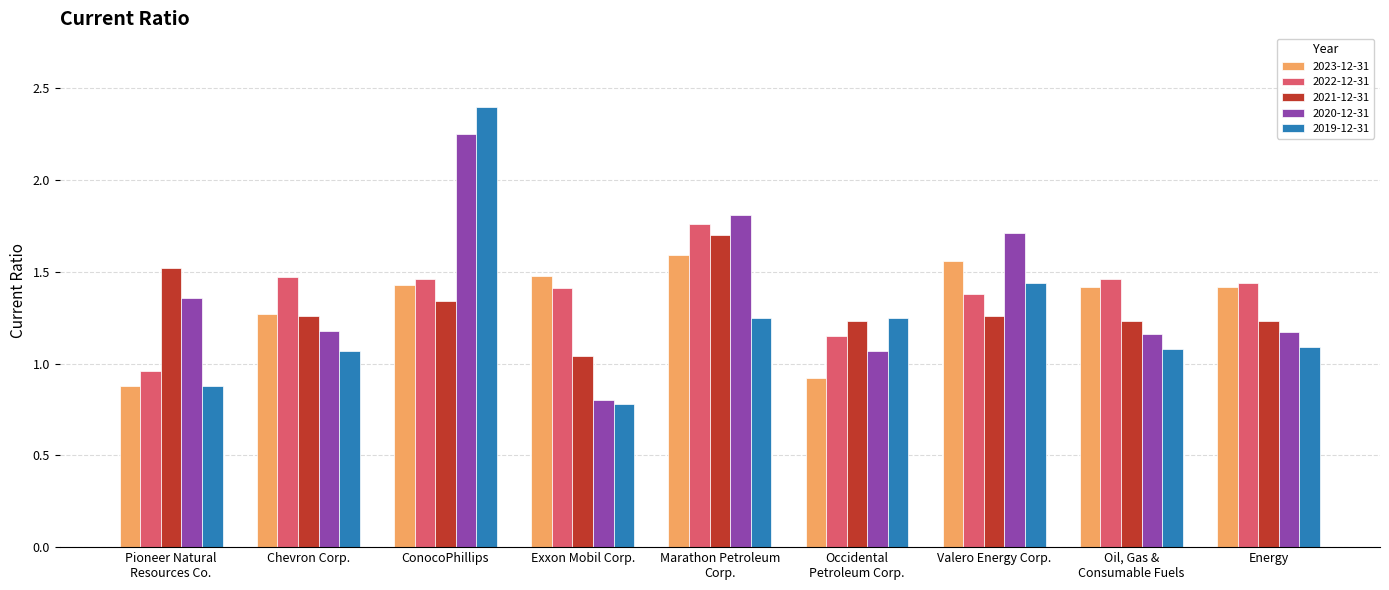

Is the value of 2021-12-31 at Oil, Gas &
Consumable Fuels greater than the value of 2023-12-31 at Oil, Gas &
Consumable Fuels?

No